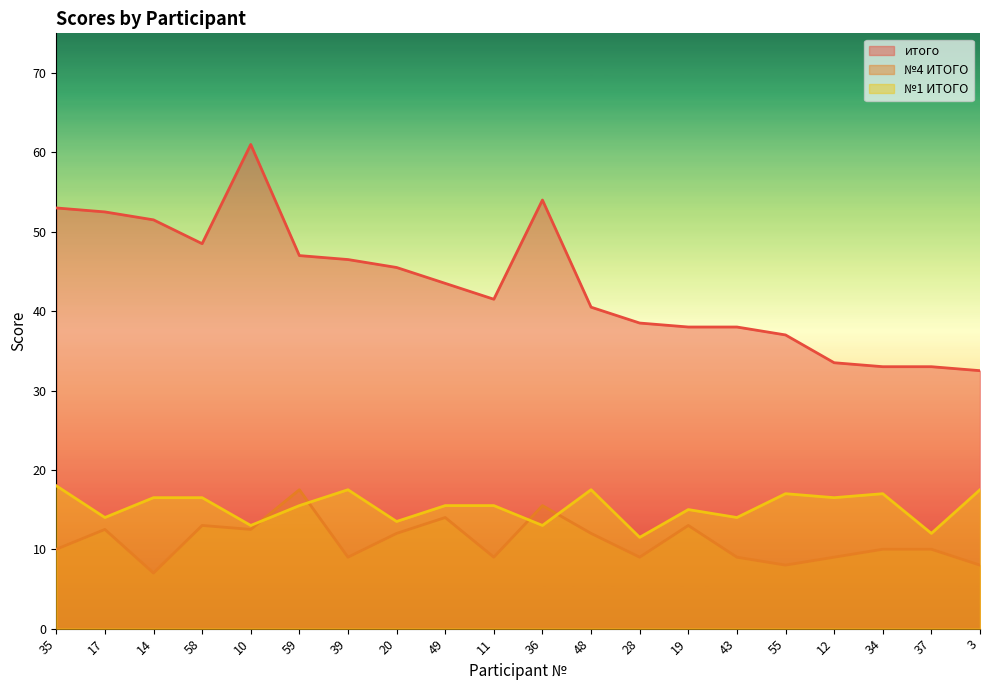

List the labels in order of №1 ИТОГО value, largest first.

35, 39, 48, 3, 55, 34, 14, 58, 12, 59, 49, 11, 19, 17, 43, 20, 10, 36, 37, 28